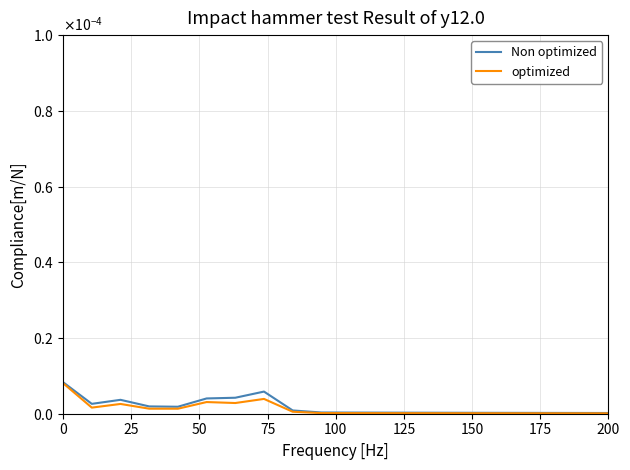

What are all the series names shown in the legend?

Non optimized, optimized